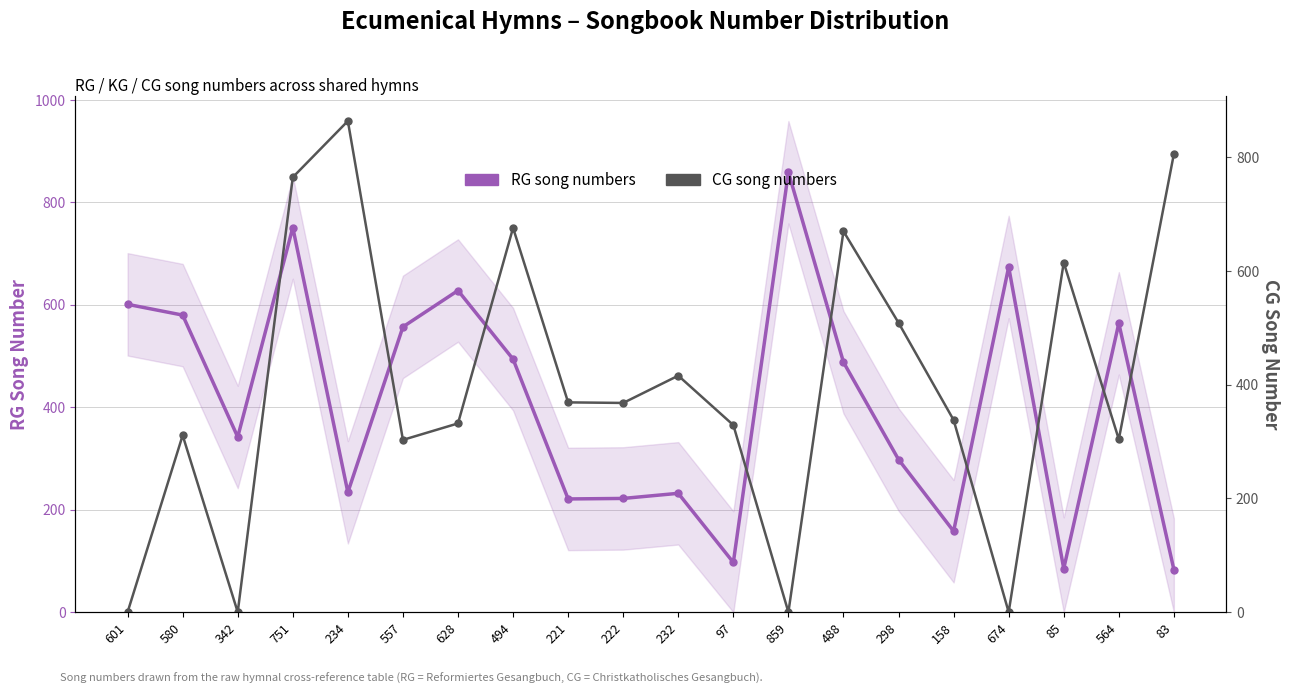

What is the average value of the CG song numbers series?

399